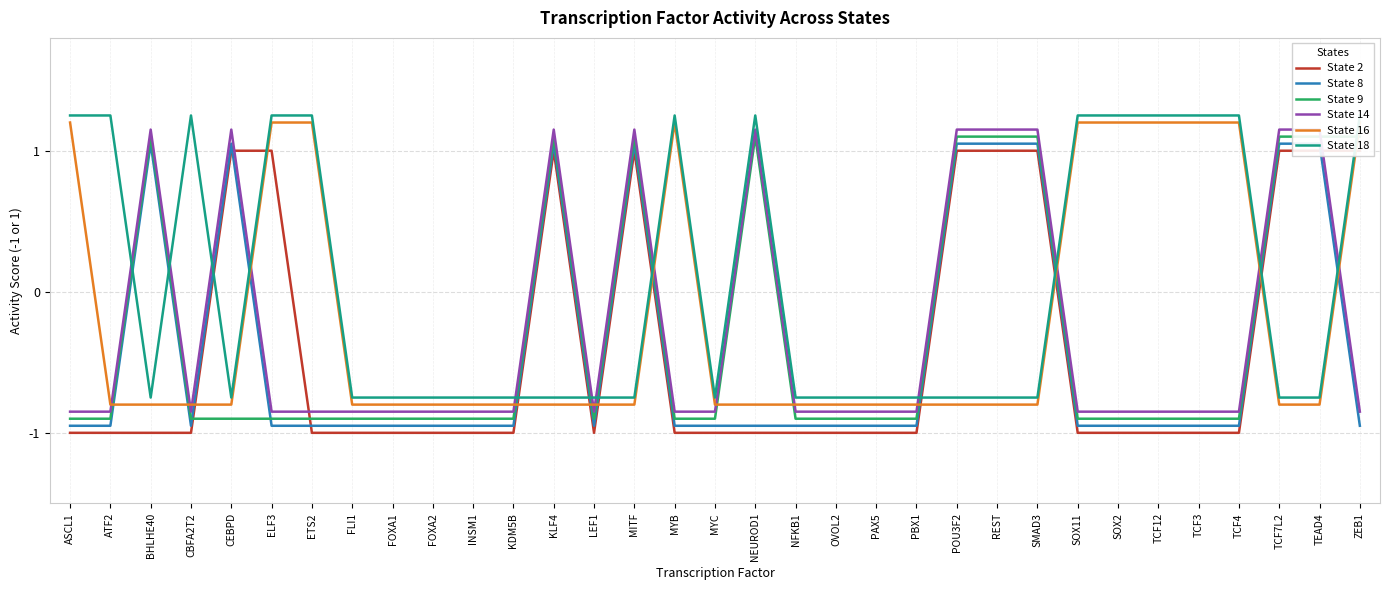

At which category does State 2 reach its first local valley?

LEF1